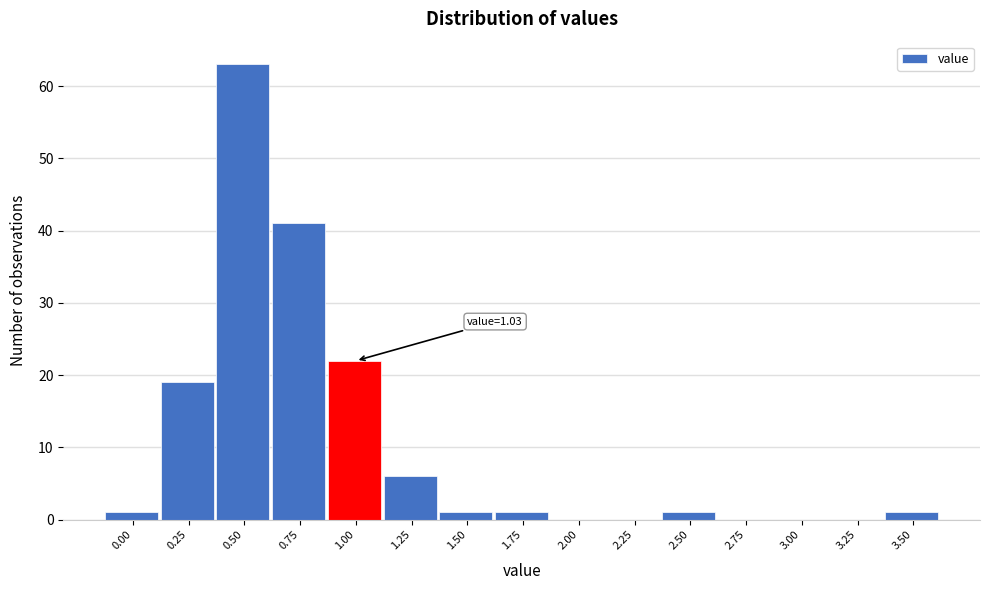

Reading left to right, what are all the values shown in this chart?

0.00=1	0.25=19	0.50=63	0.75=41	1.00=22	1.25=6	1.50=1	1.75=1	2.00=0	2.25=0	2.50=1	2.75=0	3.00=0	3.25=0	3.50=1